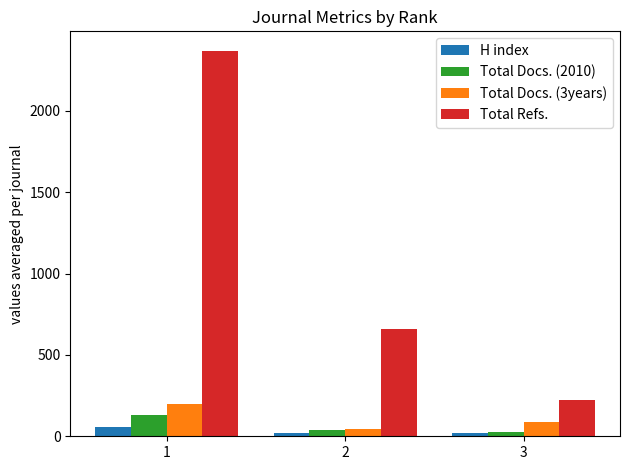

Which series has the largest total across all categories?

Total Refs.